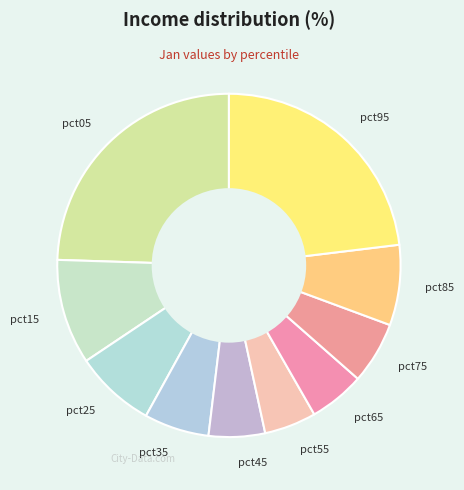

Which has a higher value, pct65 or pct35?

pct35